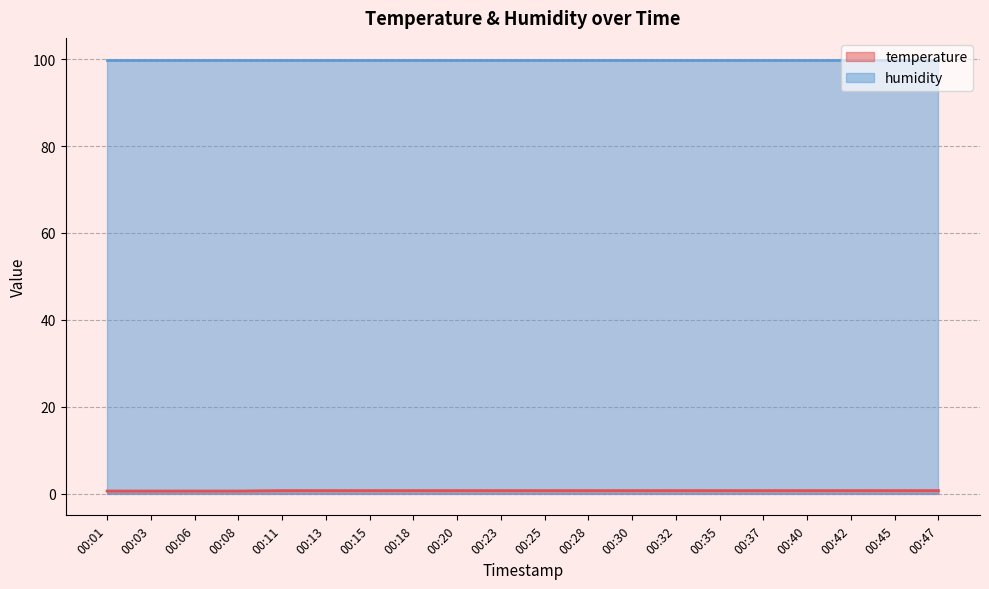

What is the greatest value displayed?

99.9